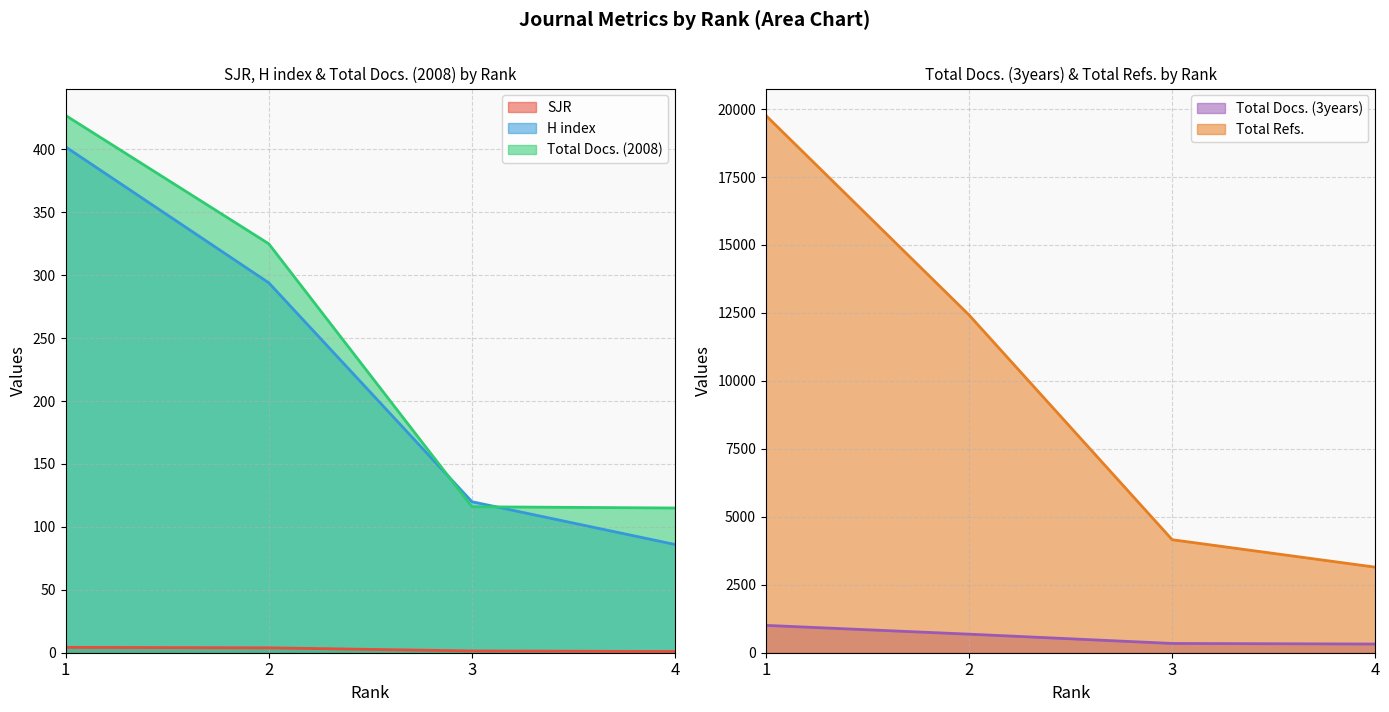

How many values in the Total Docs. (3years) series are below 683?

2